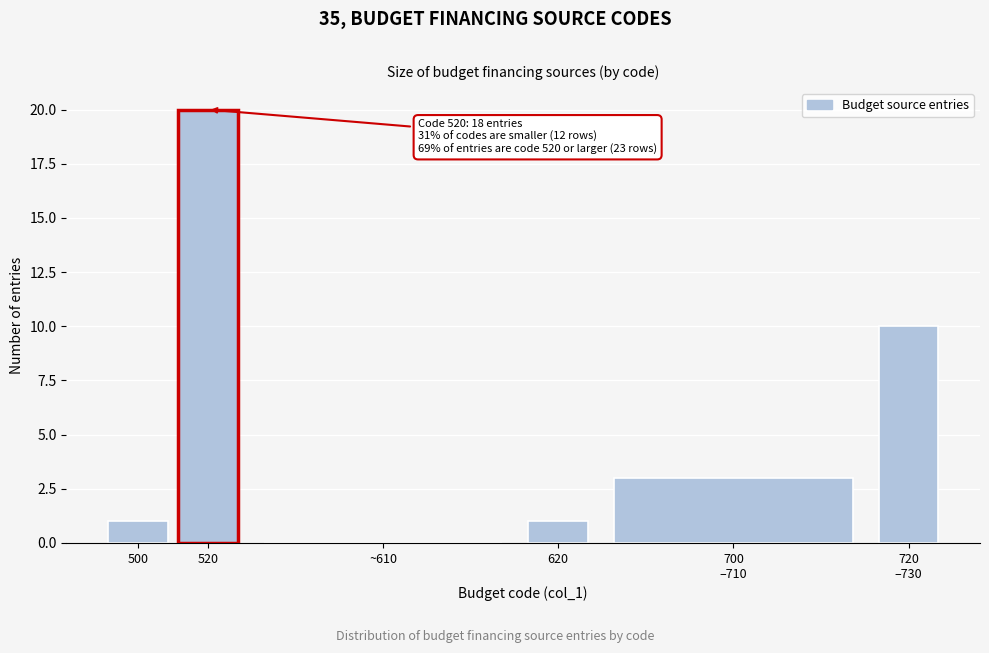

The chart shows a value of 13 at 520. True or false?

False